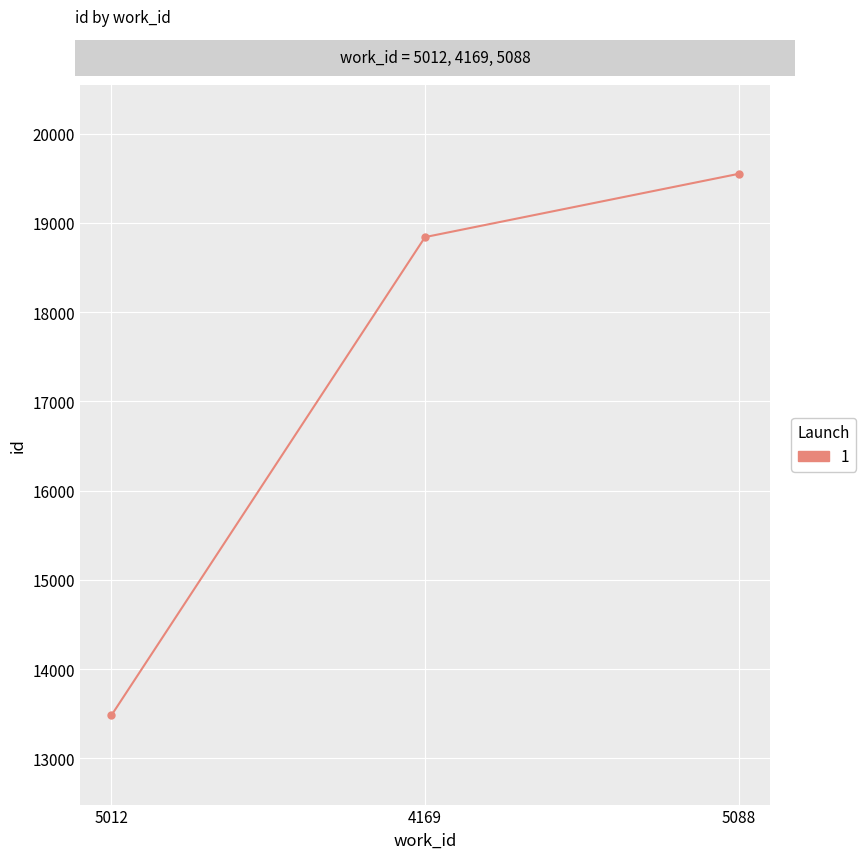

At which label is the value closest to 16516?

4169